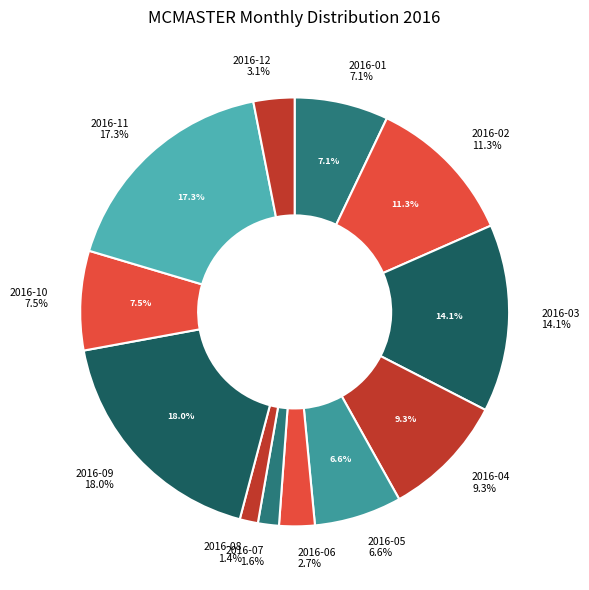

Rank the categories by value from lowest to highest.

2016-08, 2016-07, 2016-06, 2016-12, 2016-05, 2016-01, 2016-10, 2016-04, 2016-02, 2016-03, 2016-11, 2016-09